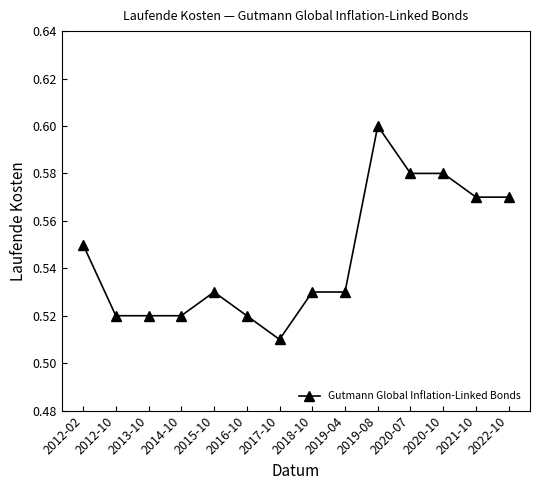

True or false: there are more than 1 points higher than both neighbors.

True